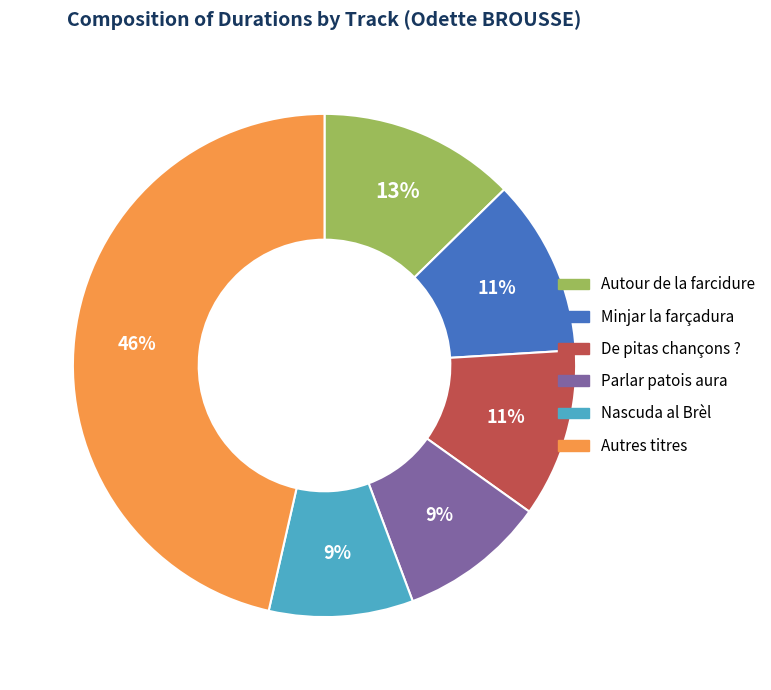

Does any single category account for the majority?

No